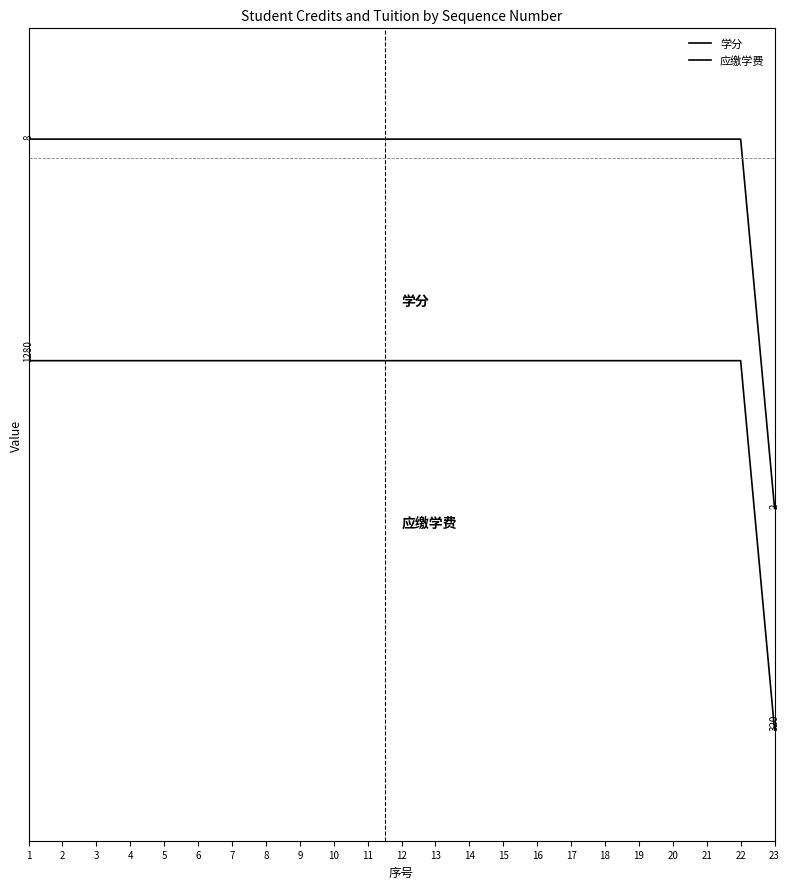

Does the chart display data point markers on the line(s)?

No